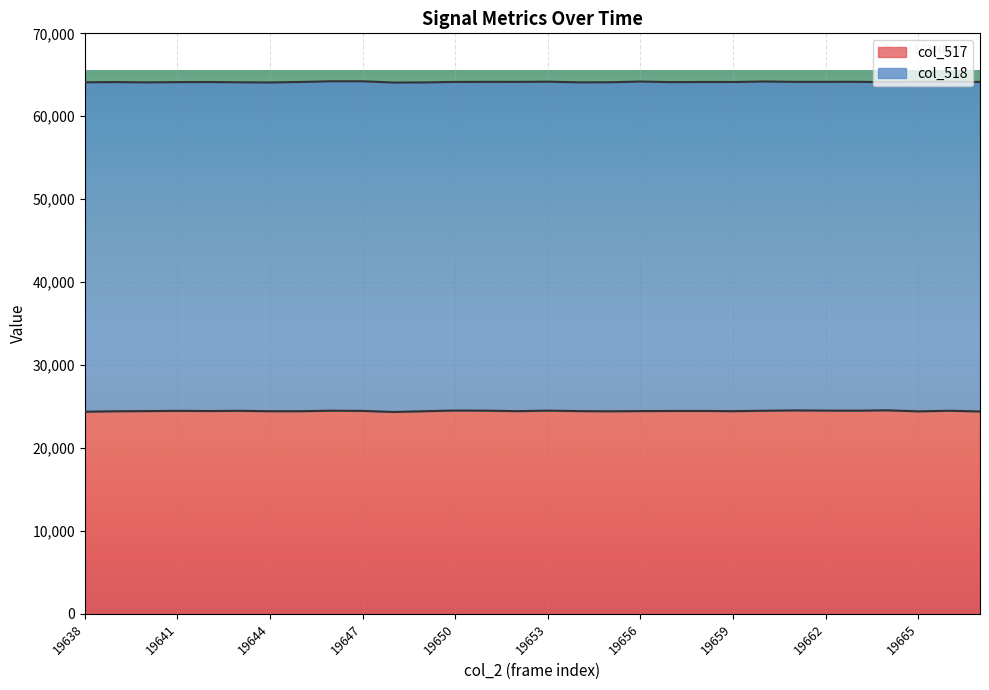

What is the greatest value displayed?

24545